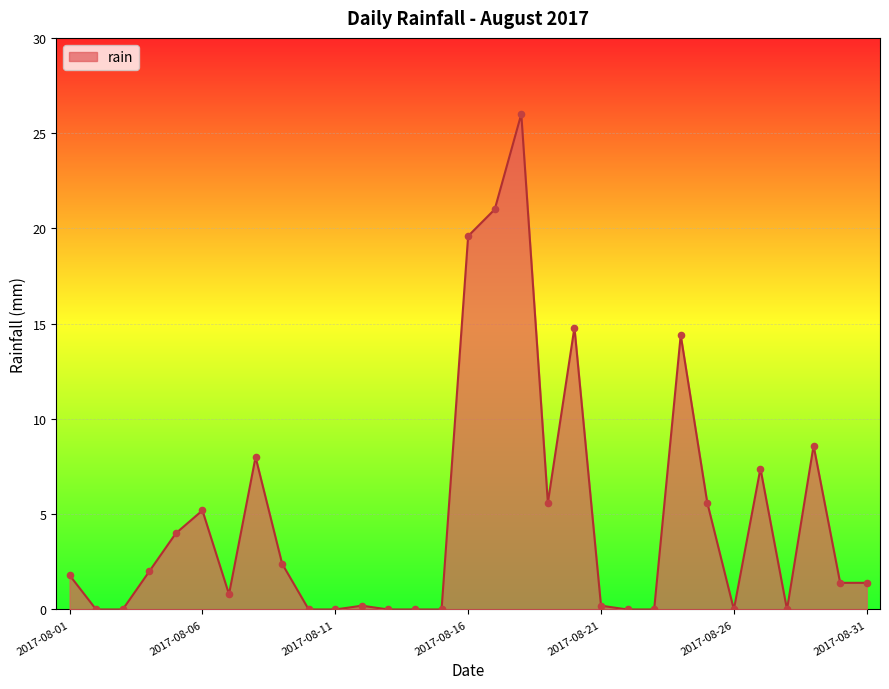

What is the greatest value displayed?

26.0